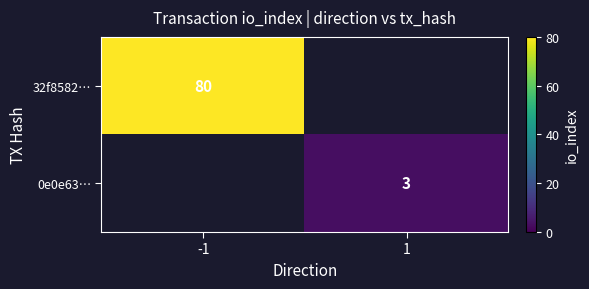

The value of 0e0e63… at 1 is 3. True or false?

True